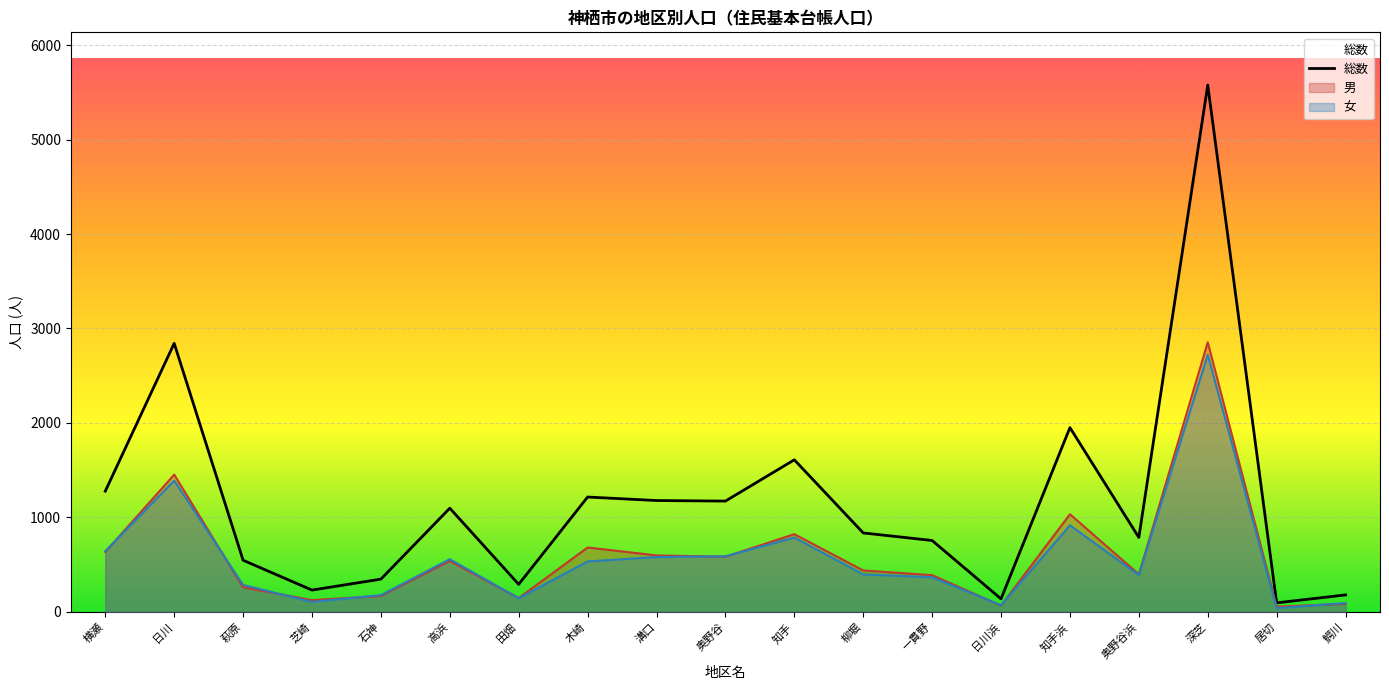

What position from the right is 知手浜?

5